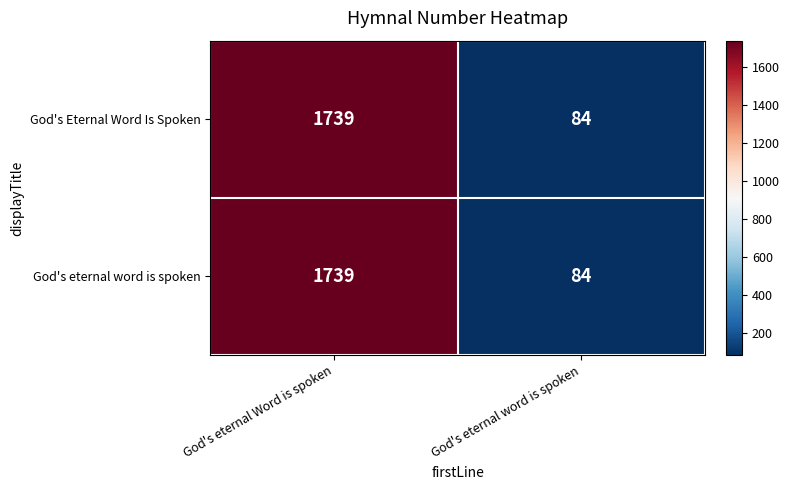

List the labels in order of God's eternal word is spoken value, smallest first.

God's eternal word is spoken, God's eternal Word is spoken